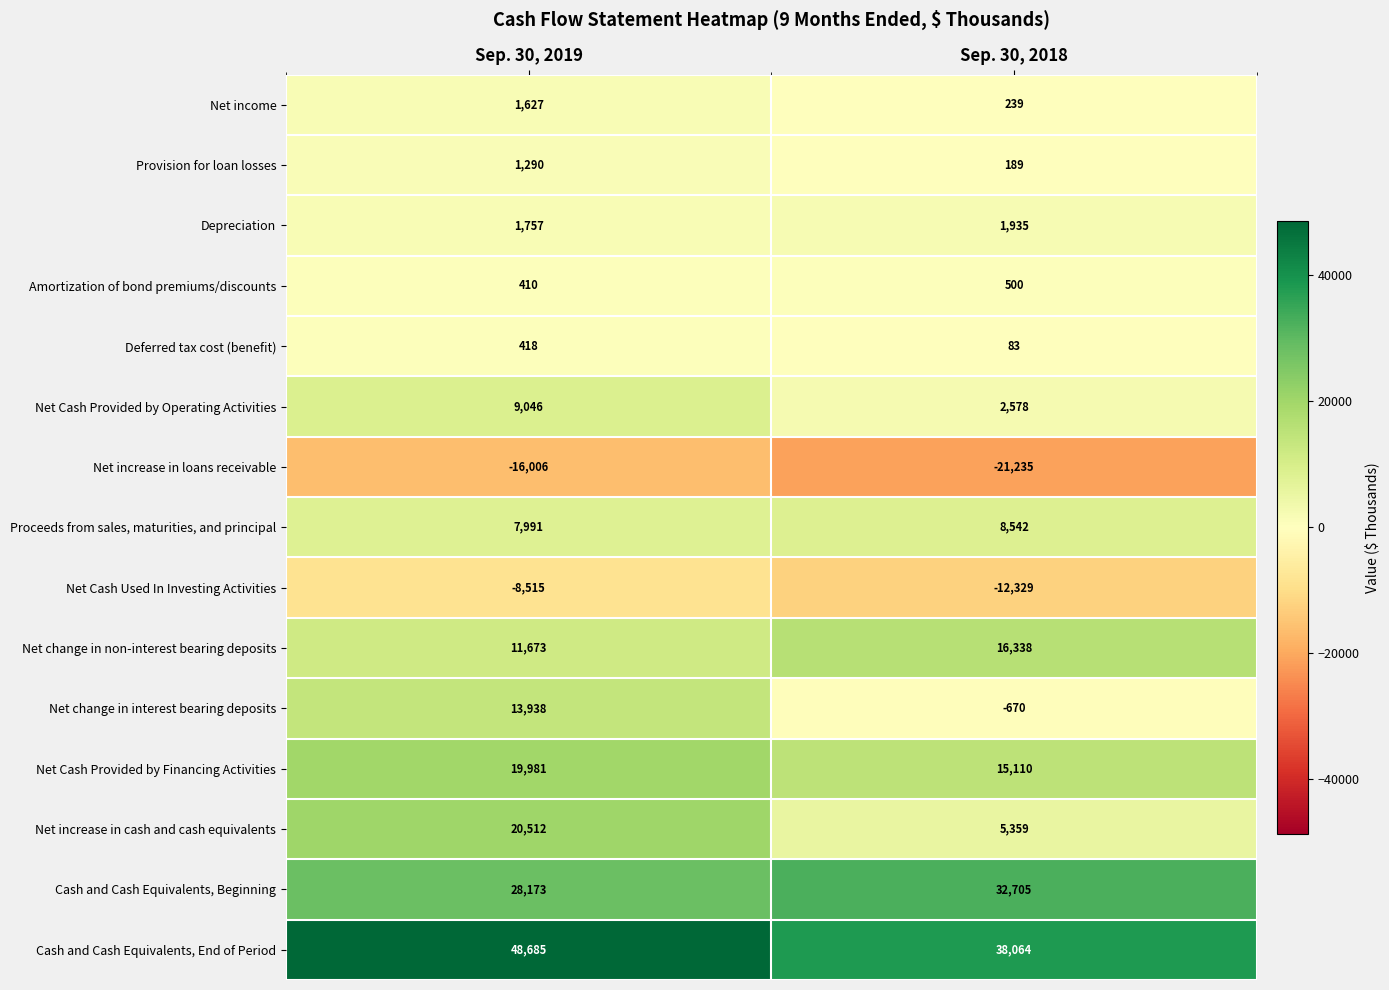

What is the sum of all Deferred tax cost (benefit) values?

501